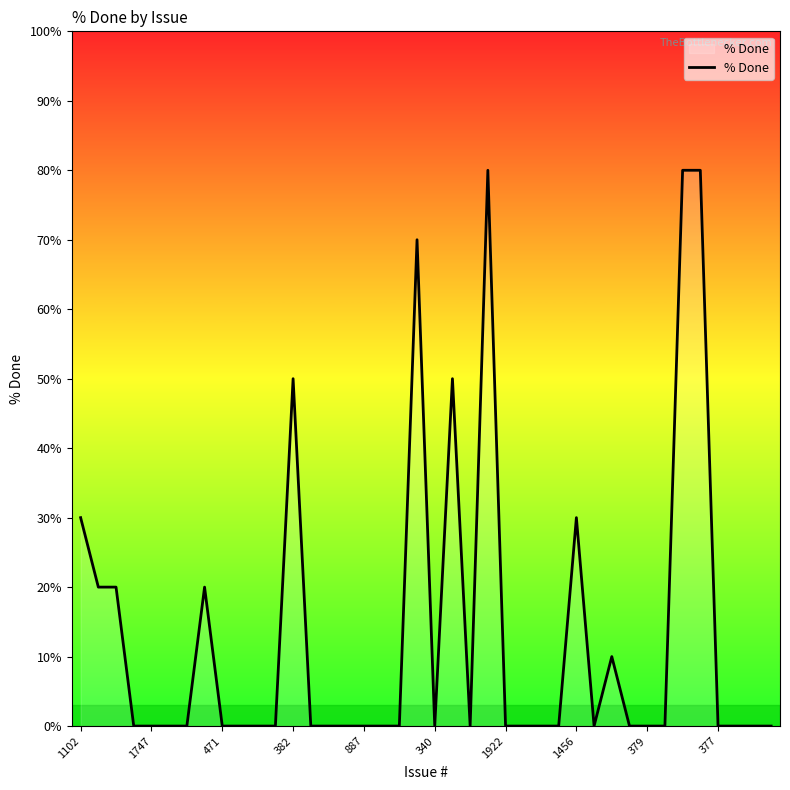

What is the difference between the maximum and minimum values?

80